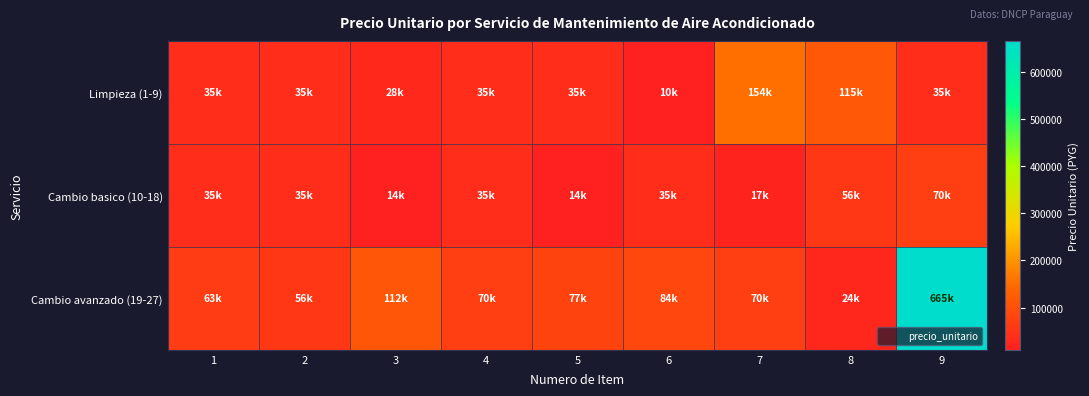

List the series in order of their overall mean, highest first.

Cambio avanzado (19-27), Limpieza (1-9), Cambio basico (10-18)